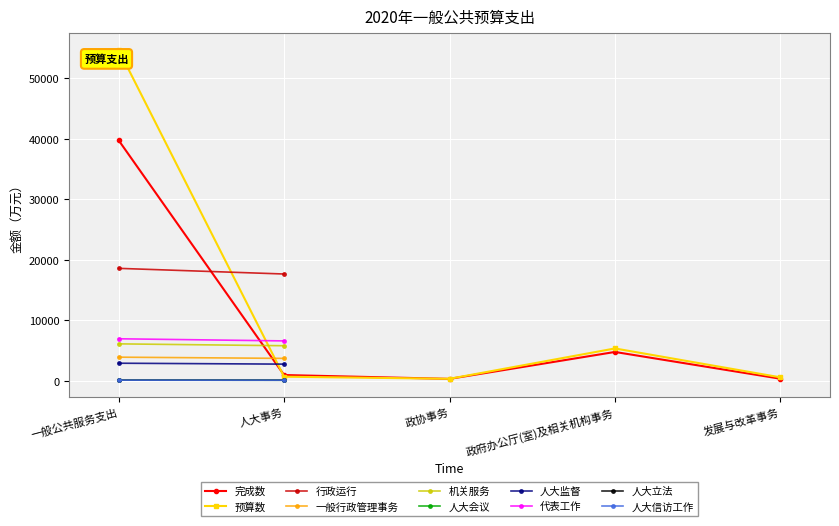

The value of 完成数 at 政府办公厅(室)及相关机构事务 is 7725. True or false?

False